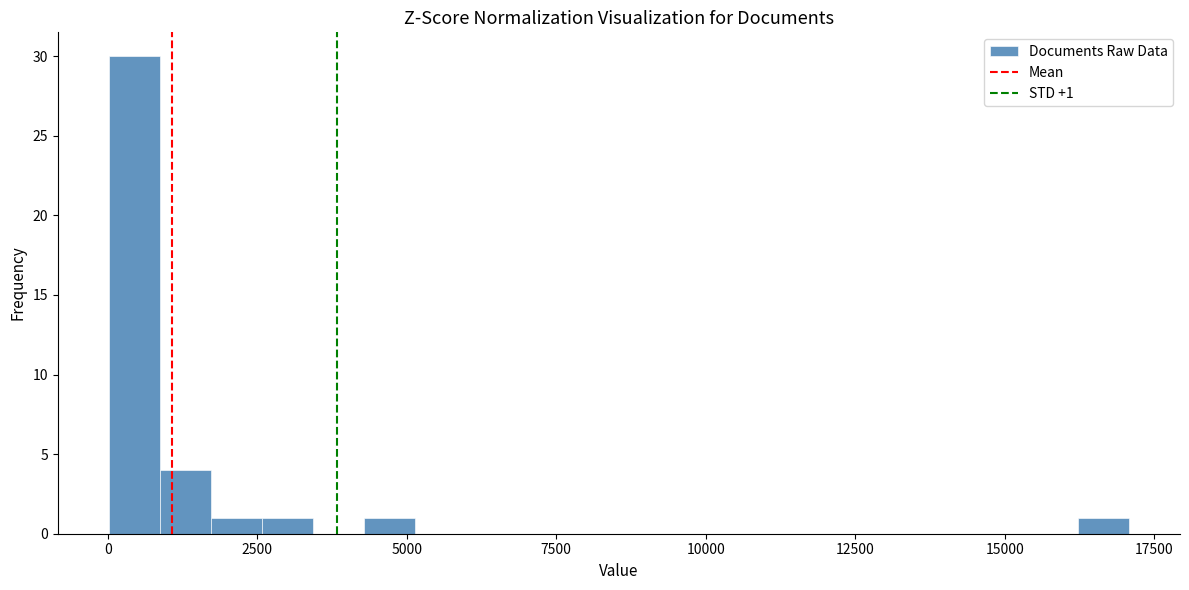

Around what value on the x-axis is the tallest bar? Give the approximate position of its centre, as read against the axis.

500